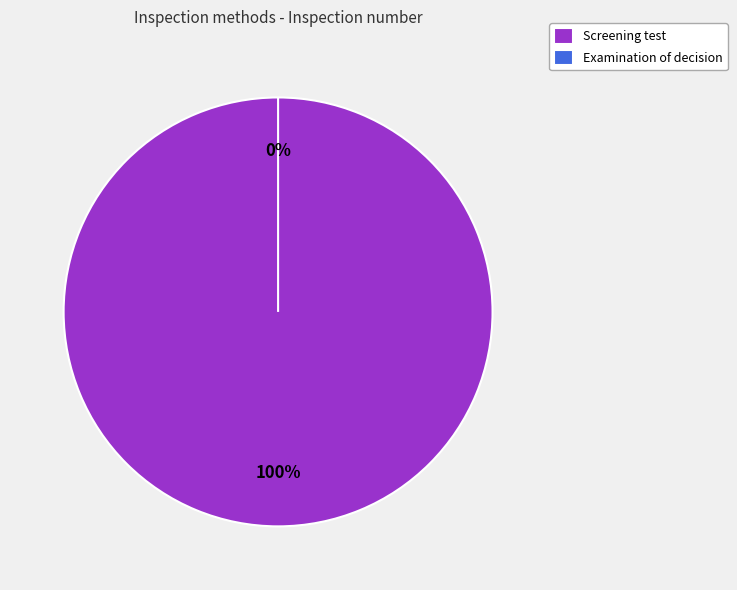

Is there any slice that represents more than half of the pie?

Yes